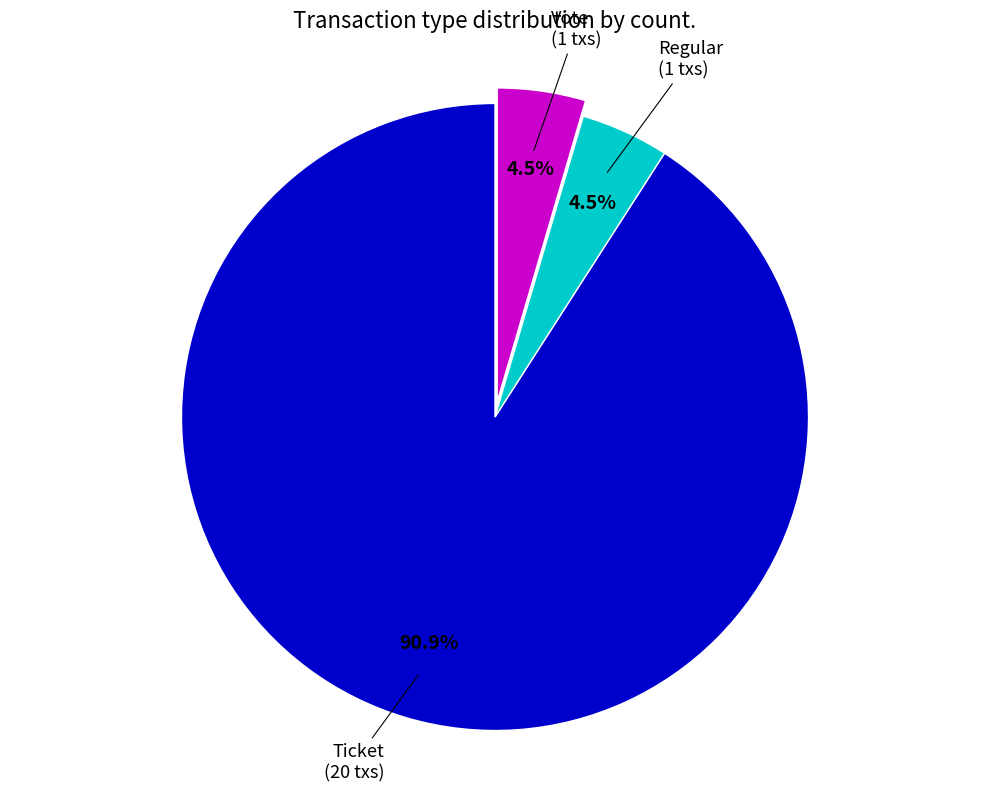

What percentage is NOT represented by Regular?

95.5%